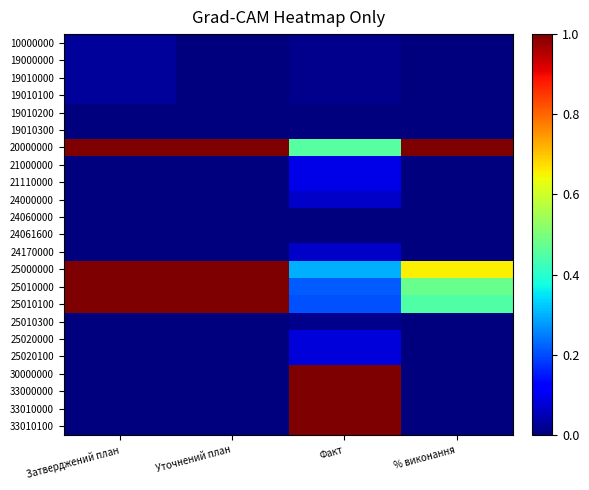

Reading left to right, what are all the values shown in this chart?

10000000: Затверджений план=0.0	Уточнений план=0.0	Факт=0.0	% виконання=0.0
19000000: Затверджений план=0.0	Уточнений план=0.0	Факт=0.0	% виконання=0.0
19010000: Затверджений план=0.0	Уточнений план=0.0	Факт=0.0	% виконання=0.0
19010100: Затверджений план=0.0	Уточнений план=0.0	Факт=0.0	% виконання=0.0
19010200: Затверджений план=0.0	Уточнений план=0.0	Факт=0.0	% виконання=0.0
19010300: Затверджений план=0.0	Уточнений план=0.0	Факт=0.0	% виконання=0.0
20000000: Затверджений план=1.0	Уточнений план=1.0	Факт=0.5	% виконання=1.0
21000000: Затверджений план=0.0	Уточнений план=0.0	Факт=0.1	% виконання=0.0
21110000: Затверджений план=0.0	Уточнений план=0.0	Факт=0.1	% виконання=0.0
24000000: Затверджений план=0.0	Уточнений план=0.0	Факт=0.1	% виконання=0.0
24060000: Затверджений план=0.0	Уточнений план=0.0	Факт=0.0	% виконання=0.0
24061600: Затверджений план=0.0	Уточнений план=0.0	Факт=0.0	% виконання=0.0
24170000: Затверджений план=0.0	Уточнений план=0.0	Факт=0.1	% виконання=0.0
25000000: Затверджений план=1.0	Уточнений план=1.0	Факт=0.3	% виконання=0.7
25010000: Затверджений план=1.0	Уточнений план=1.0	Факт=0.2	% виконання=0.5
25010100: Затверджений план=1.0	Уточнений план=1.0	Факт=0.2	% виконання=0.4
25010300: Затверджений план=0.0	Уточнений план=0.0	Факт=0.0	% виконання=0.0
25020000: Затверджений план=0.0	Уточнений план=0.0	Факт=0.1	% виконання=0.0
25020100: Затверджений план=0.0	Уточнений план=0.0	Факт=0.1	% виконання=0.0
30000000: Затверджений план=0.0	Уточнений план=0.0	Факт=1.0	% виконання=0.0
33000000: Затверджений план=0.0	Уточнений план=0.0	Факт=1.0	% виконання=0.0
33010000: Затверджений план=0.0	Уточнений план=0.0	Факт=1.0	% виконання=0.0
33010100: Затверджений план=0.0	Уточнений план=0.0	Факт=1.0	% виконання=0.0